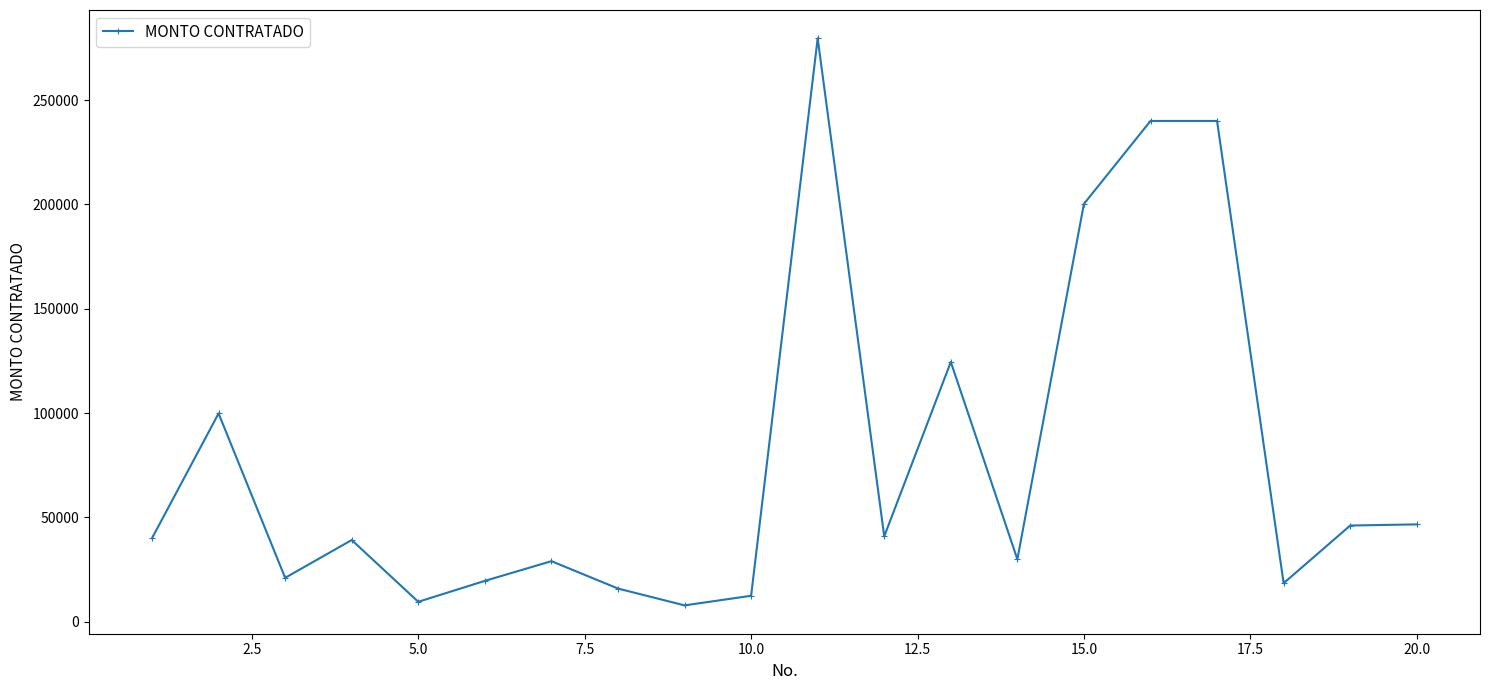

True or false: the data has more than 0 interior local peaks.

True